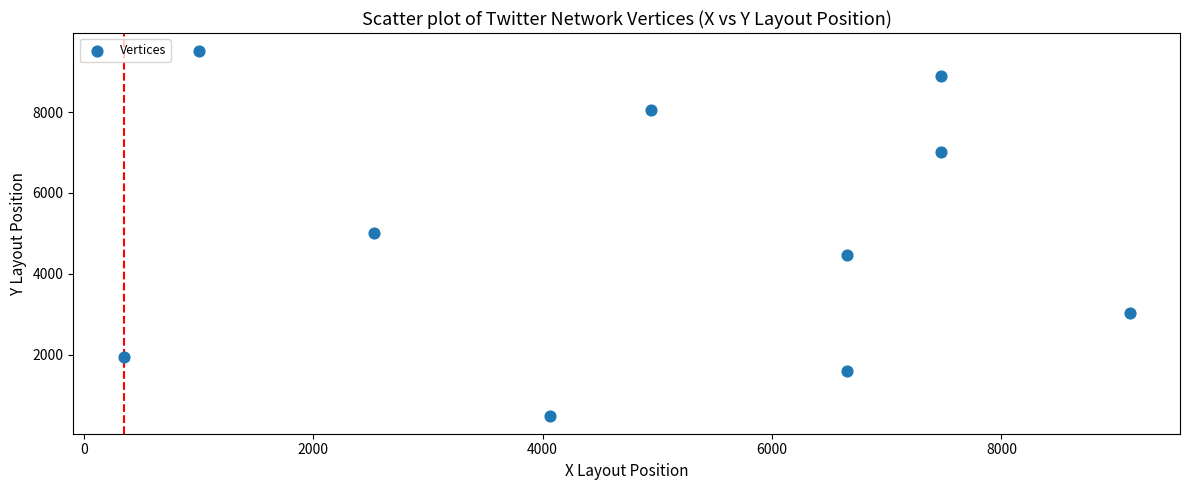

What is the range of Y values (max minus min)?

9012.3